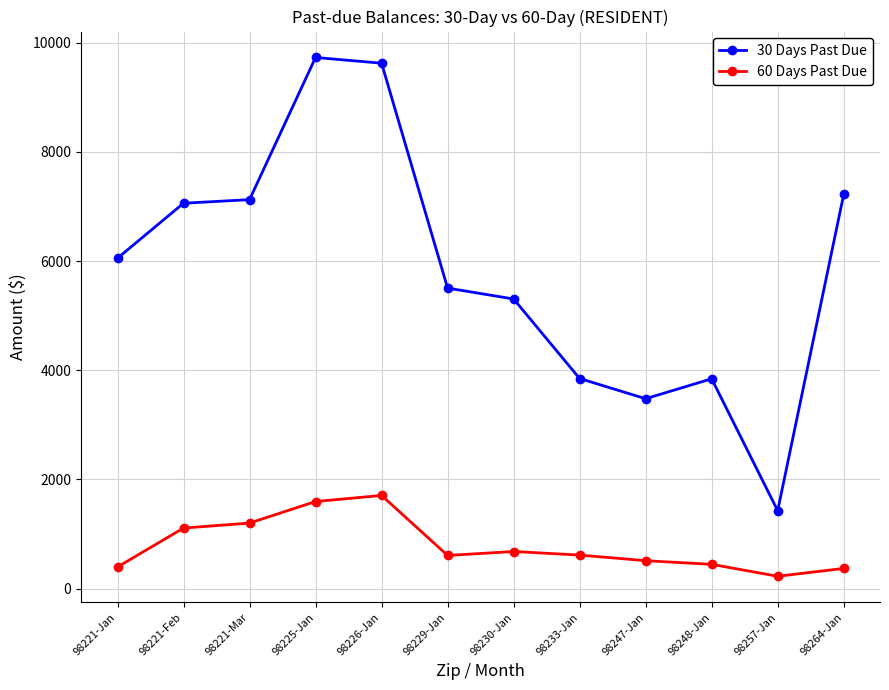

True or false: 30 Days Past Due and 60 Days Past Due cross at least once.

False